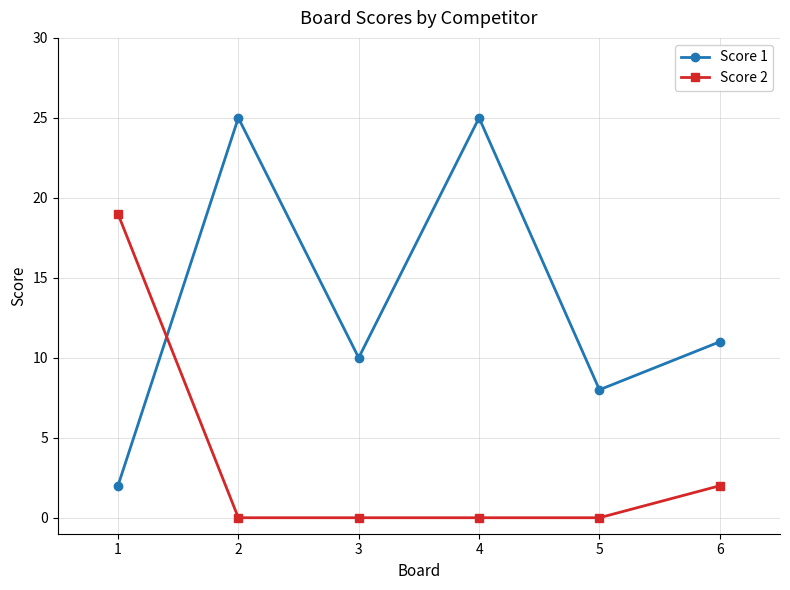

Count the number of categories in the chart.

6